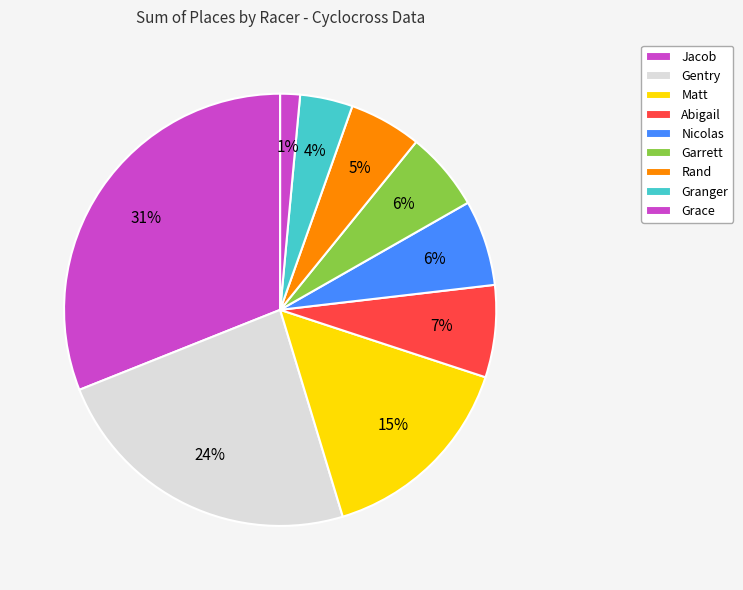

Which slice is the smallest?

Grace